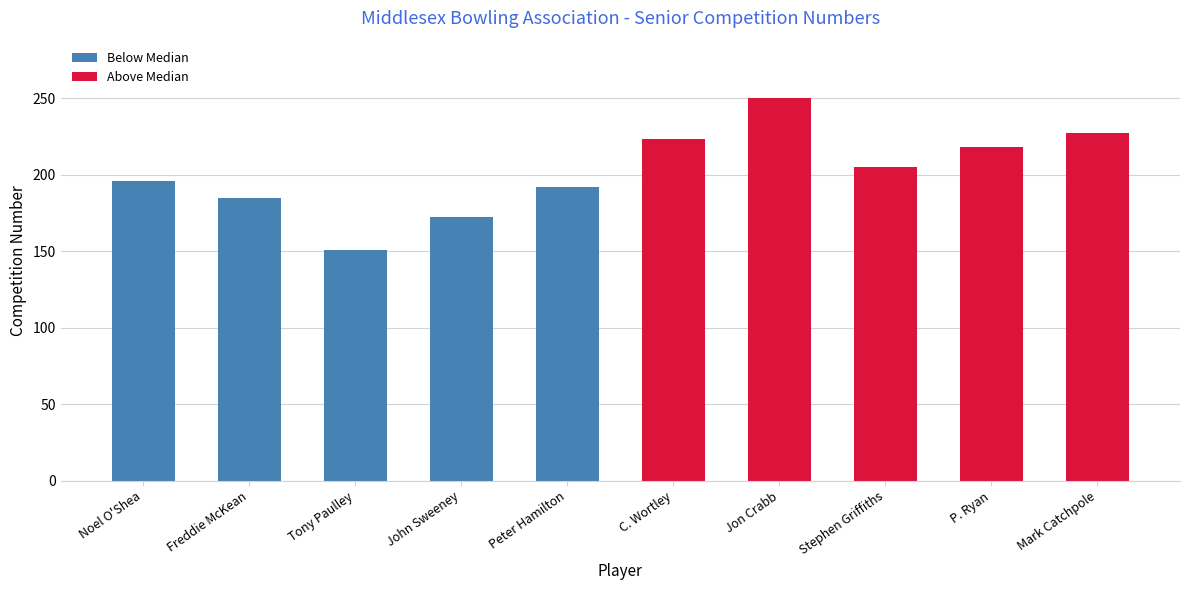

How many series are shown in this chart?

1